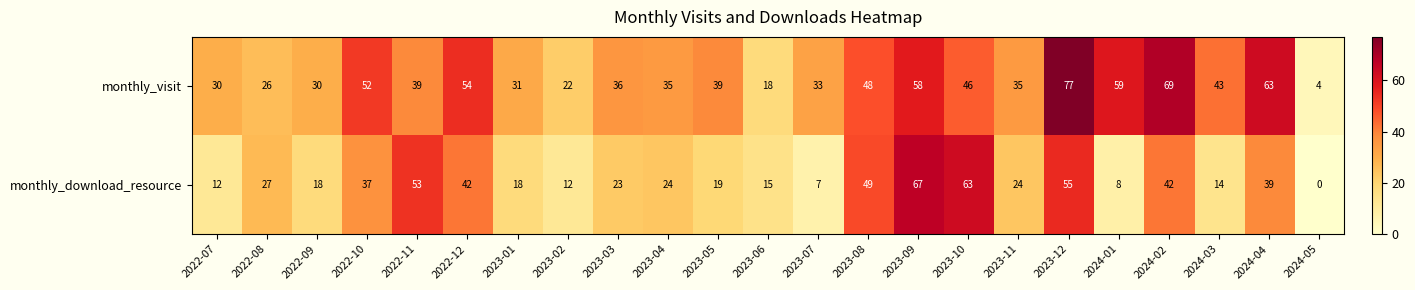

The monthly_visit series shows 36 at 2022-08. True or false?

False